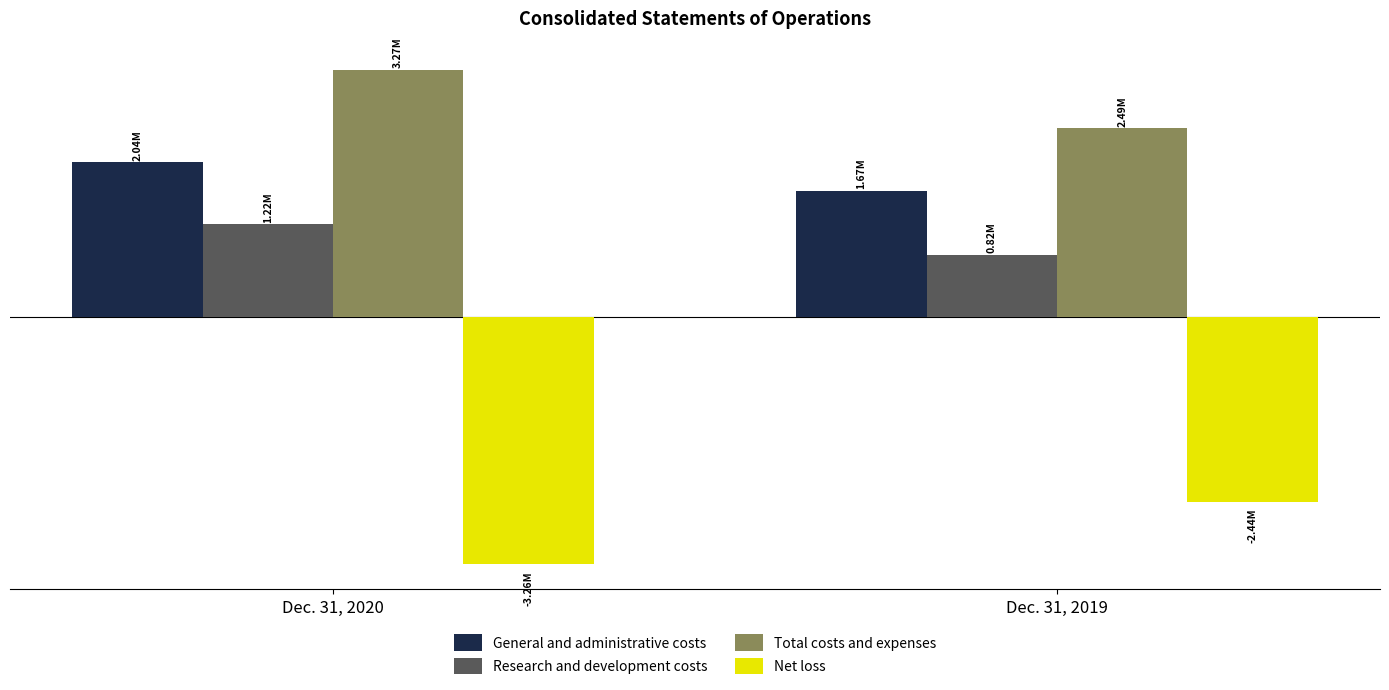

What are all the series names shown in the legend?

General and administrative costs, Research and development costs, Total costs and expenses, Net loss